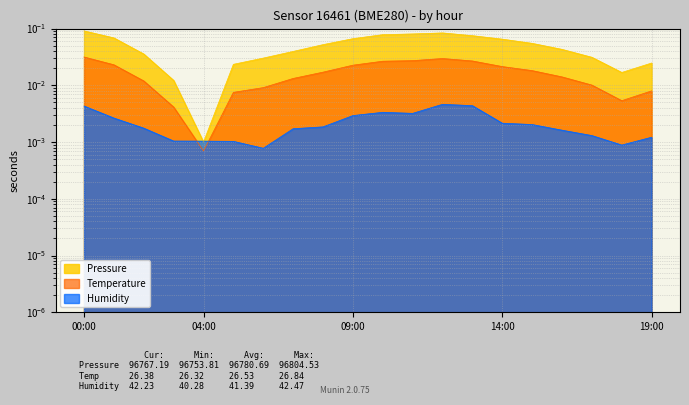

What is the difference between the second highest and minimum values in the Pressure series?

0.1